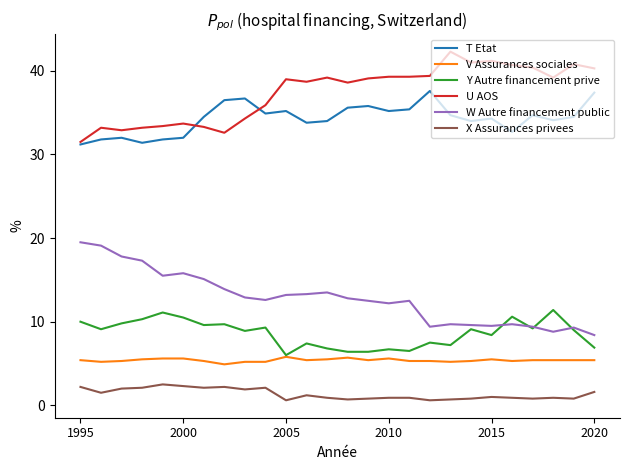

Which series has the largest total across all categories?

U AOS